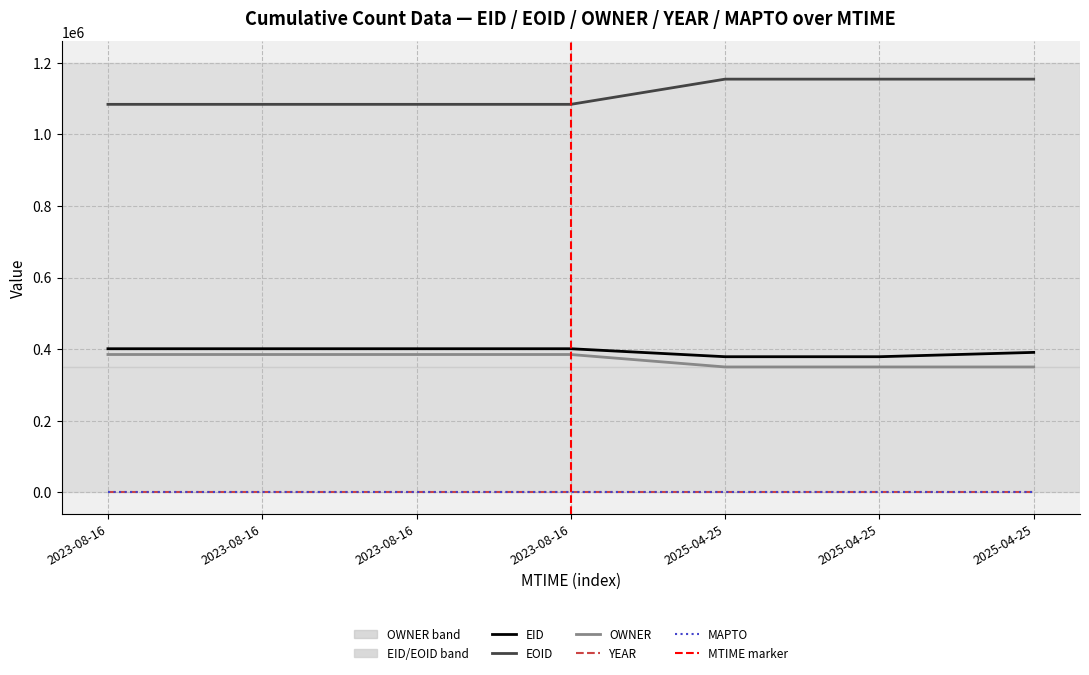

At which category is the sum across all series the highest?

2025-04-25